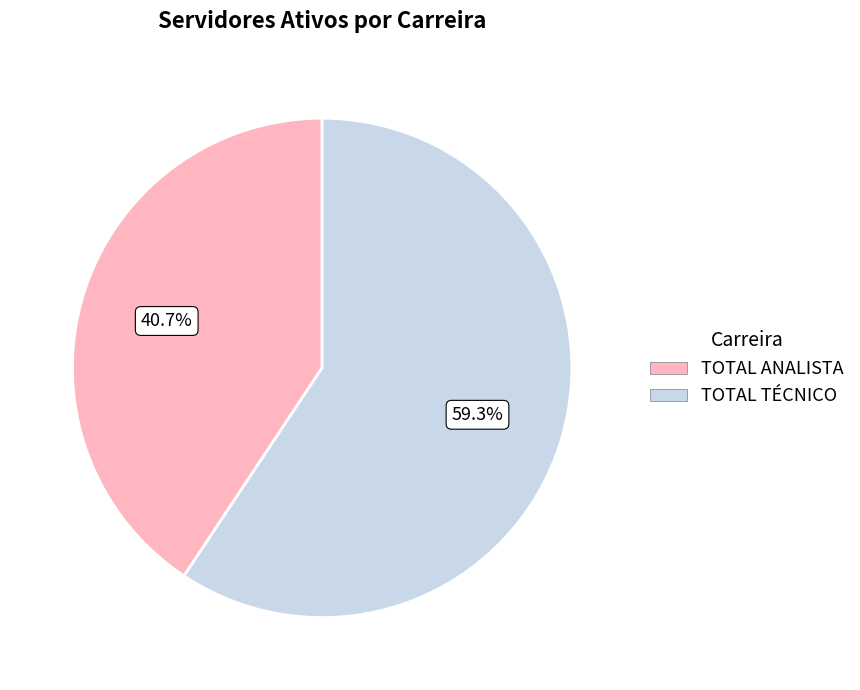

To the nearest percent, what is the difference between the largest and smallest slice percentages?

19%